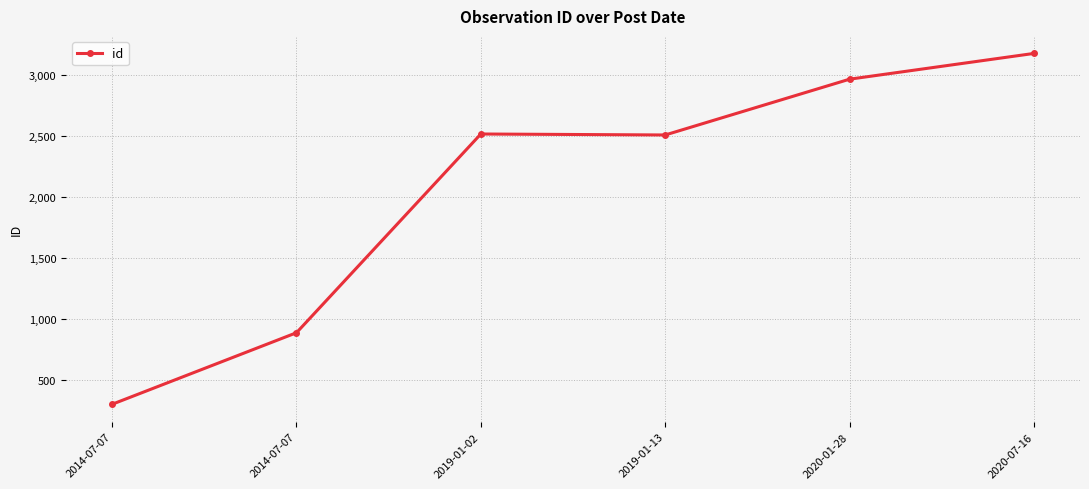

Is this an area chart (filled region under the line)?

No